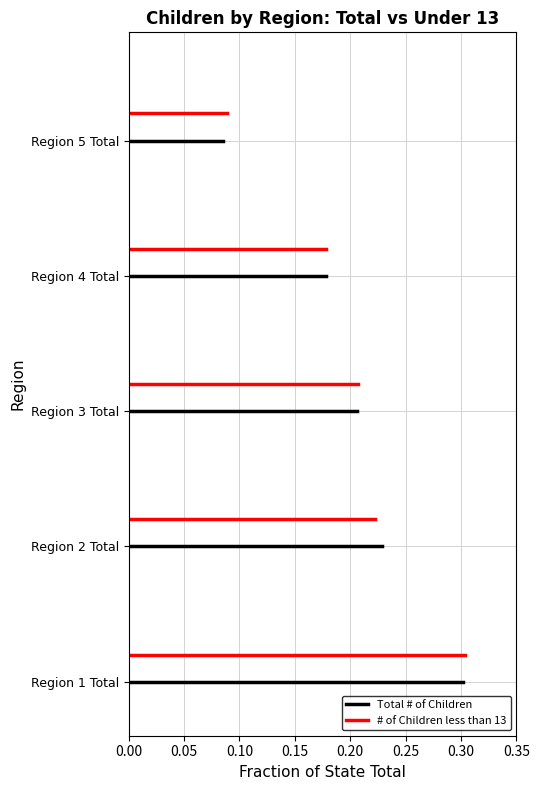

Between 0.00 and 0.05, which series saw the biggest shift?

Total # of Children